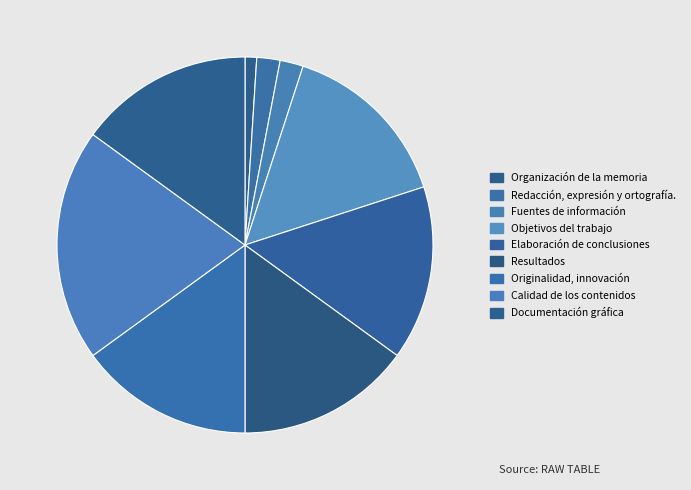

Which category has the biggest portion of the pie?

Calidad de los contenidos